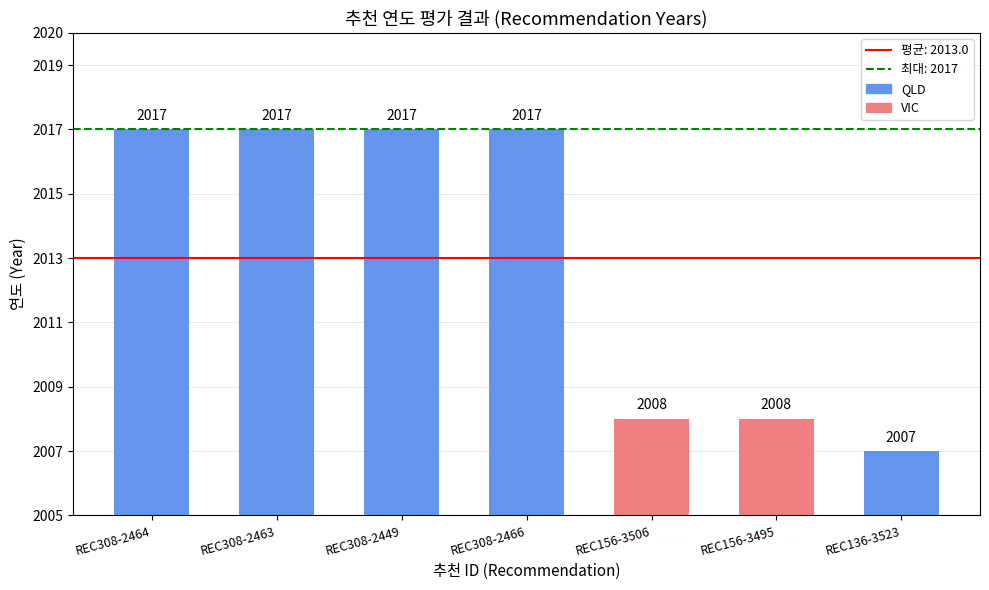

What is the label of the 3rd bar from the left?

REC308-2449